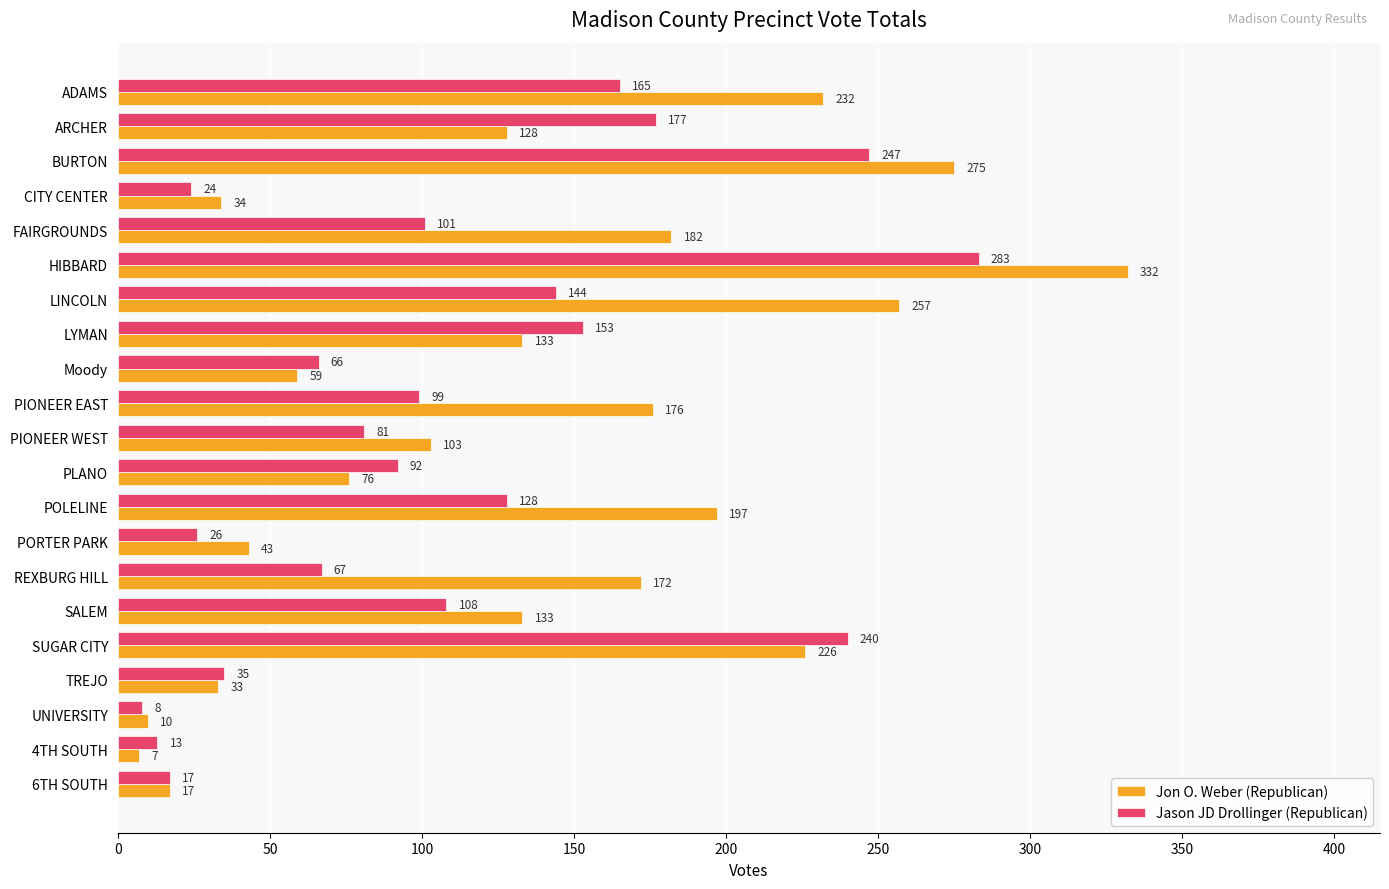

How many data points does each series have?

21